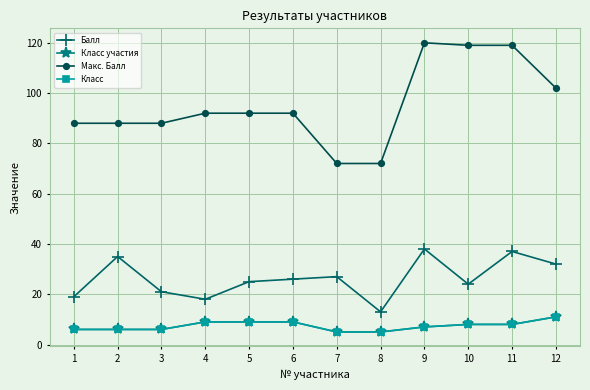

Is this an area chart (filled region under the line)?

No